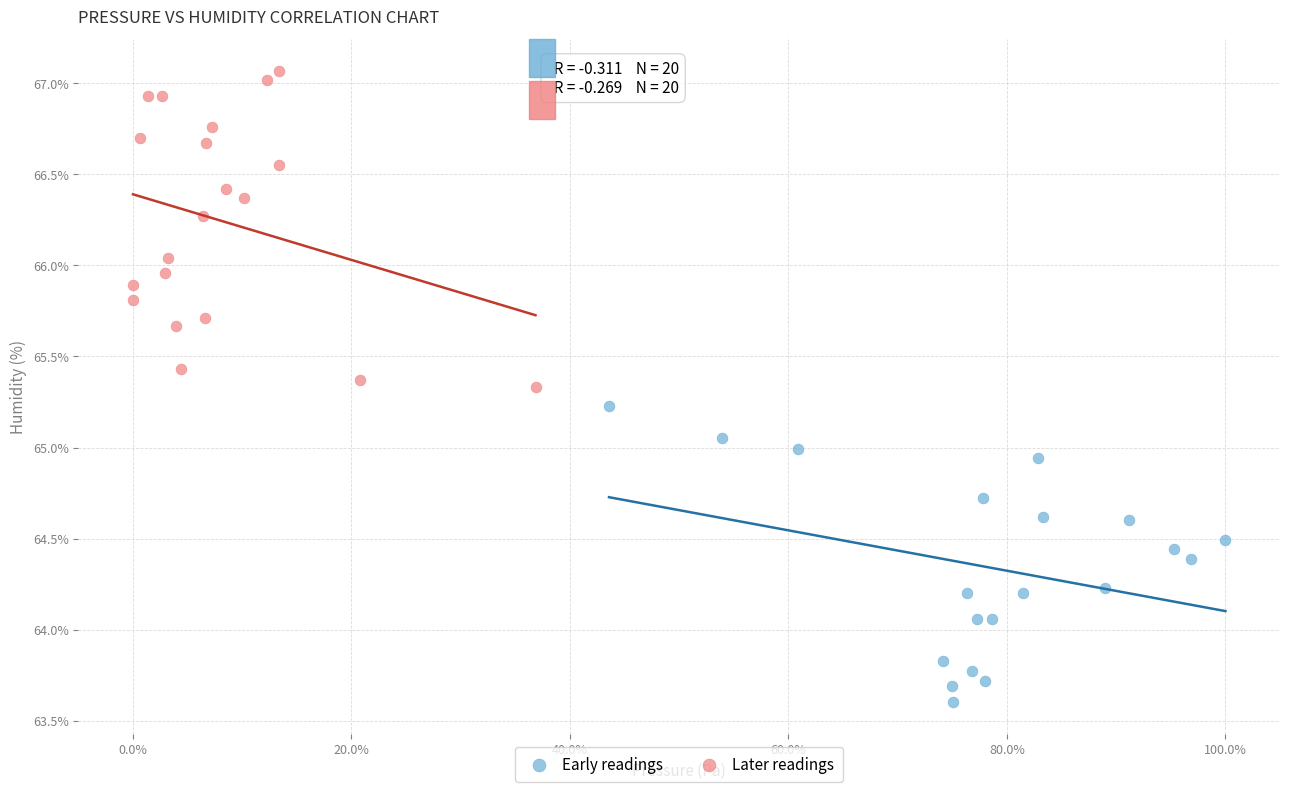

Which series contains the lowest Y value?

Early readings